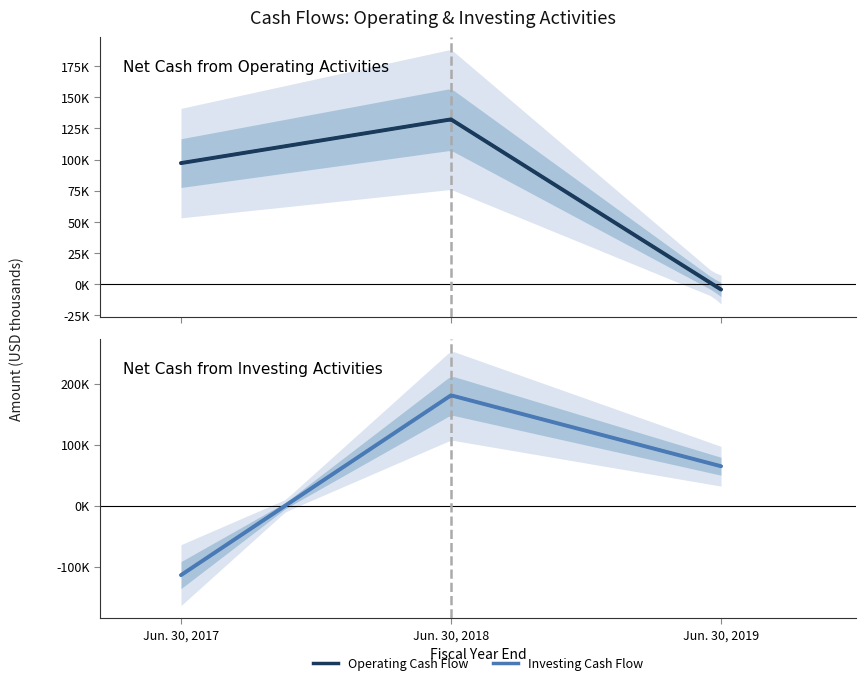

What is the difference between the Investing Cash Flow values at Jun. 30, 2018 and Jun. 30, 2017?

294819